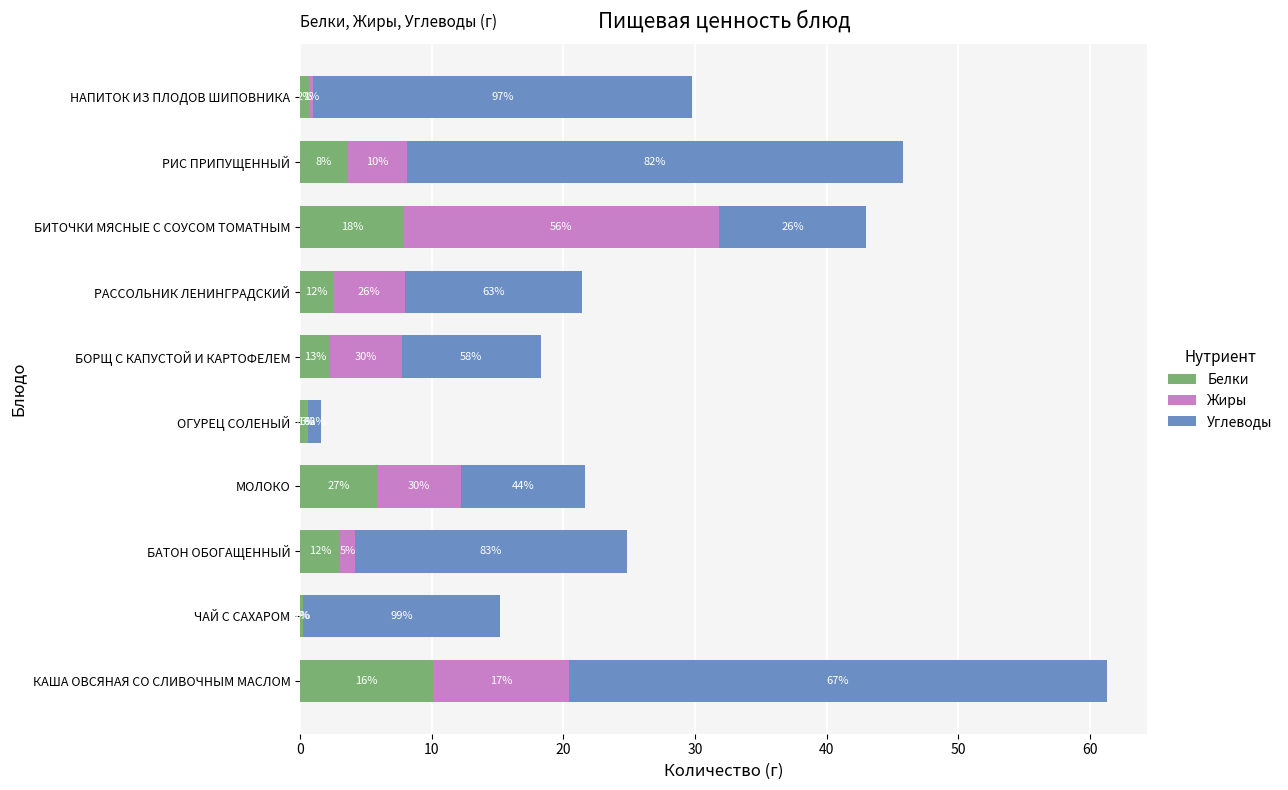

What are all the series names shown in the legend?

Белки, Жиры, Углеводы